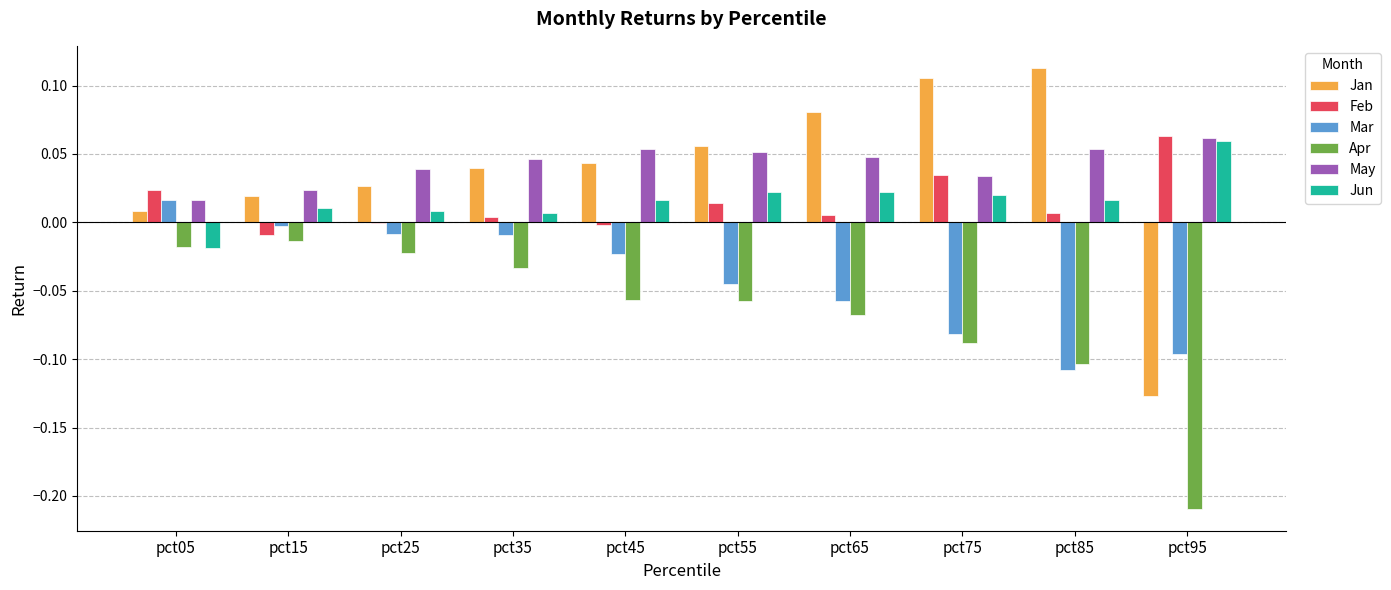

How many distinct data groups are displayed?

6